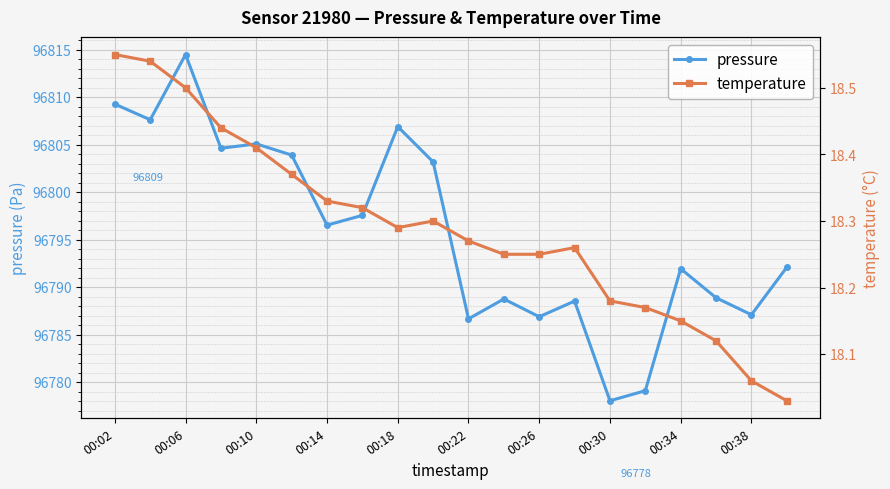

At which label does pressure reach its minimum?

00:30